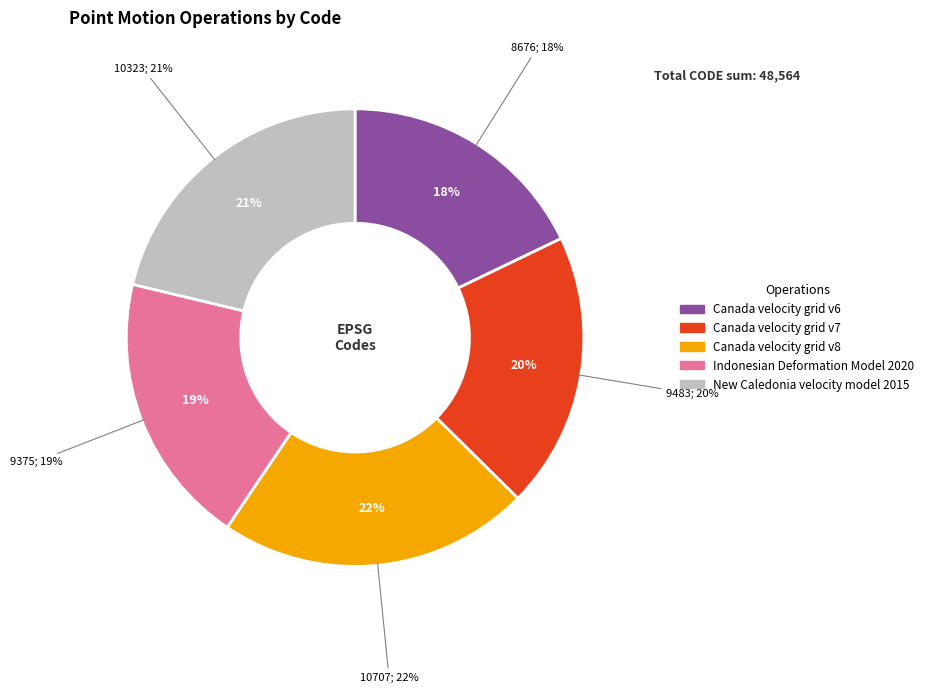

To the nearest percent, what percentage of the pie is New Caledonia velocity model 2015?

21%